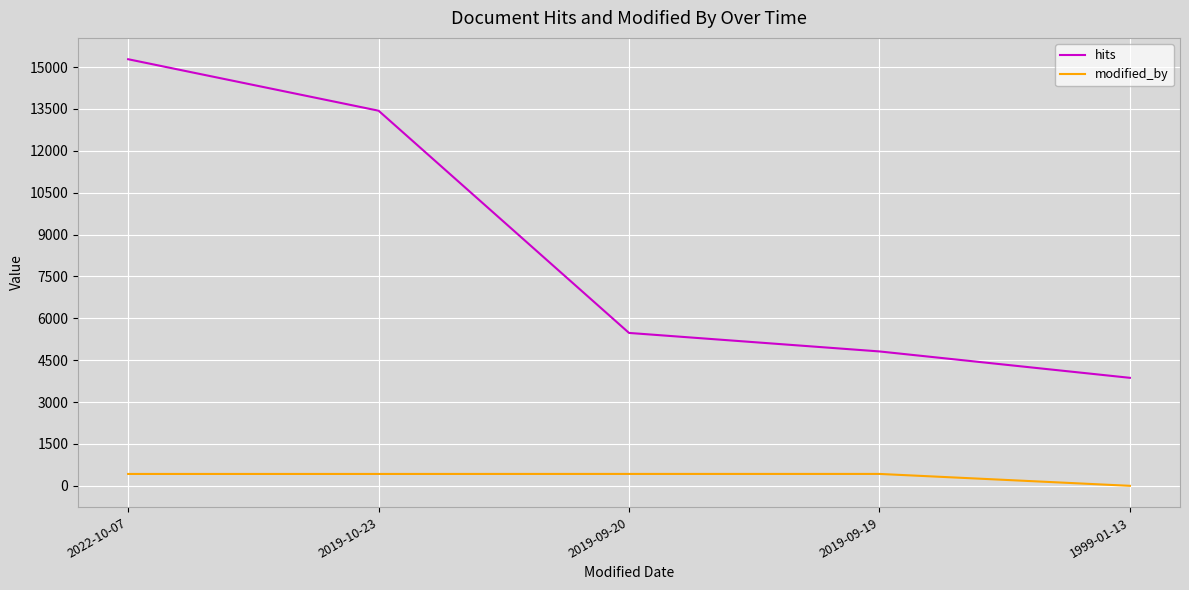

What are all the series names shown in the legend?

hits, modified_by